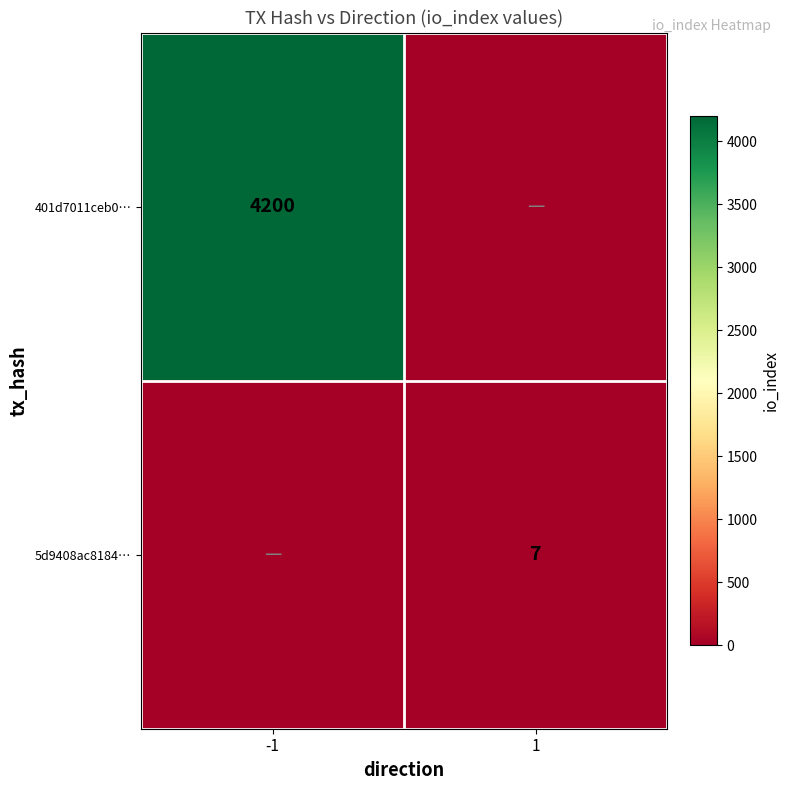

The value of 401d7011ceb0… at -1 is 4200. True or false?

True